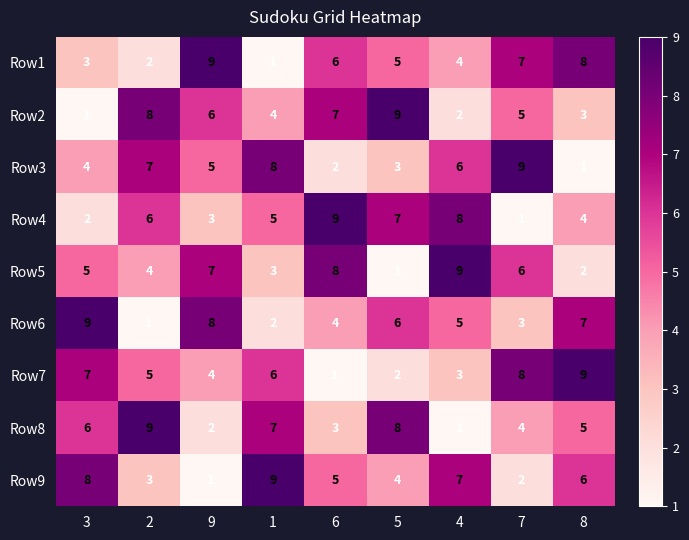

Is the value of Row7 at 8 greater than the value of Row4 at 5?

Yes